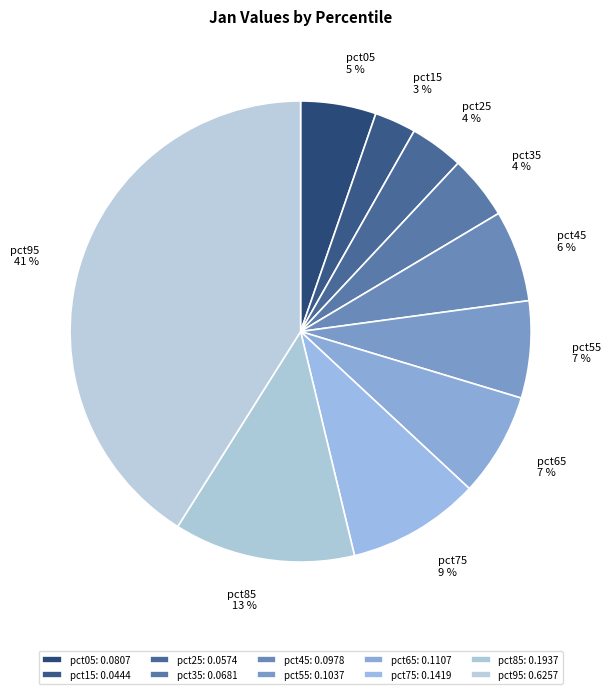

Is the sum of pct45 and pct65 greater than half?

No